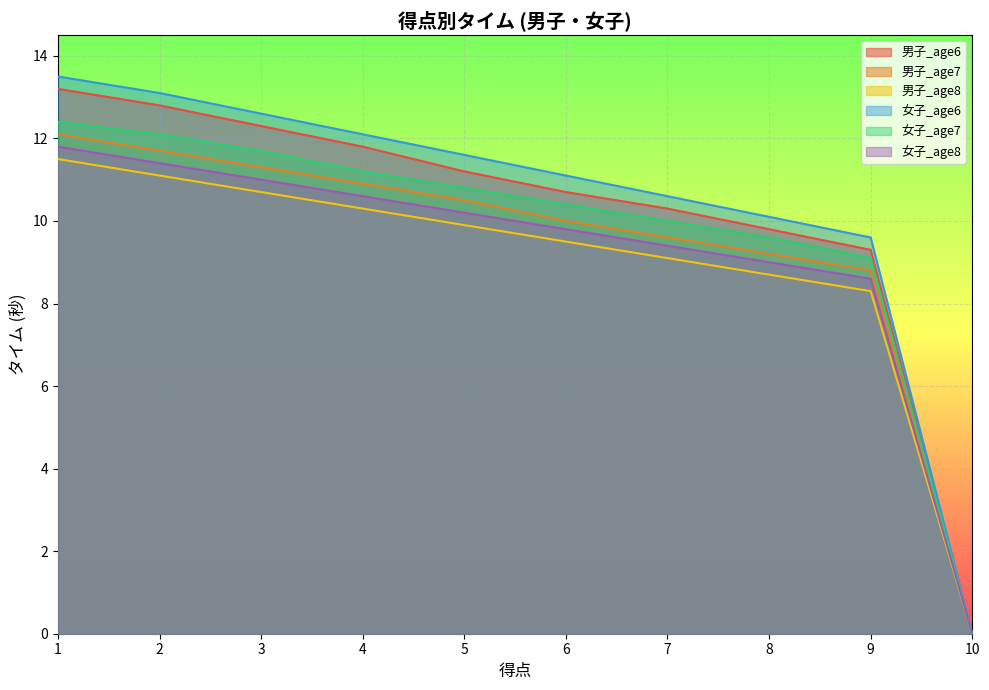

At which category does the chart reach its minimum across all series?

10